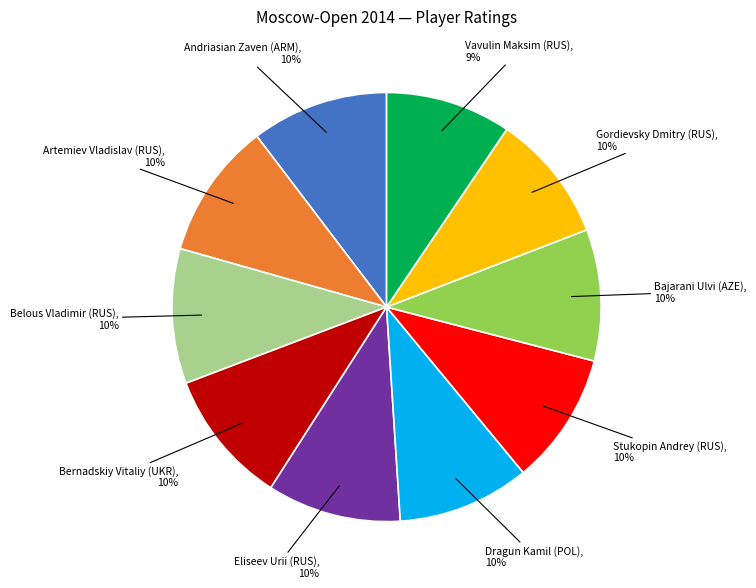

To the nearest percent, what percentage of the pie is Bernadskiy Vitaliy (UKR)?

10%